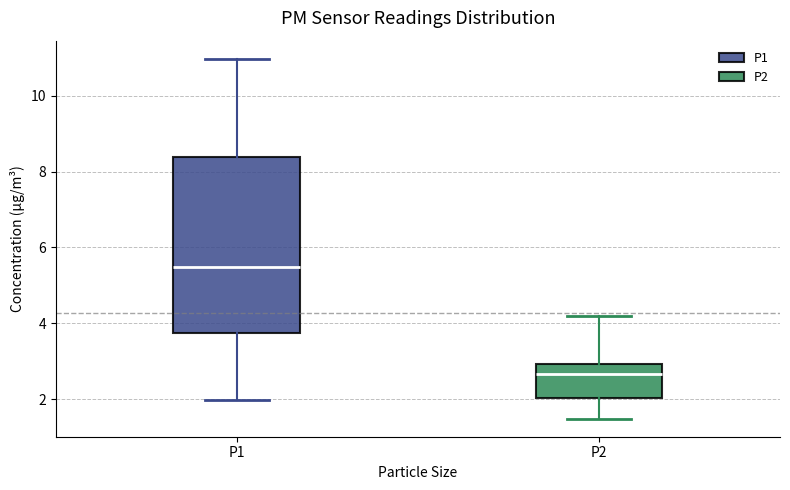

Where is the upper edge of the box for P1 on the y-axis? The values are not printed on the chart, so give them approximately, as read against the axis.

8.4